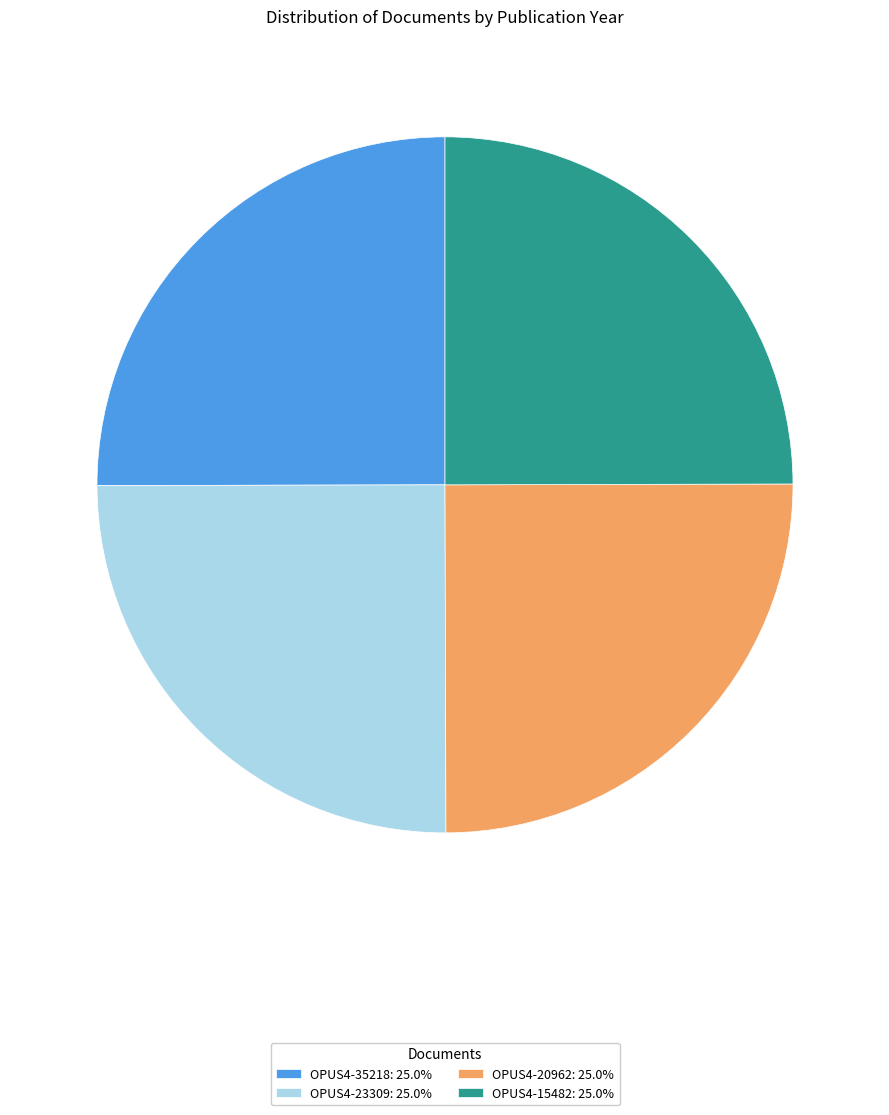

What is the ratio of the value at OPUS4-23309: 25.0% to the value at OPUS4-15482: 25.0%?

1.0